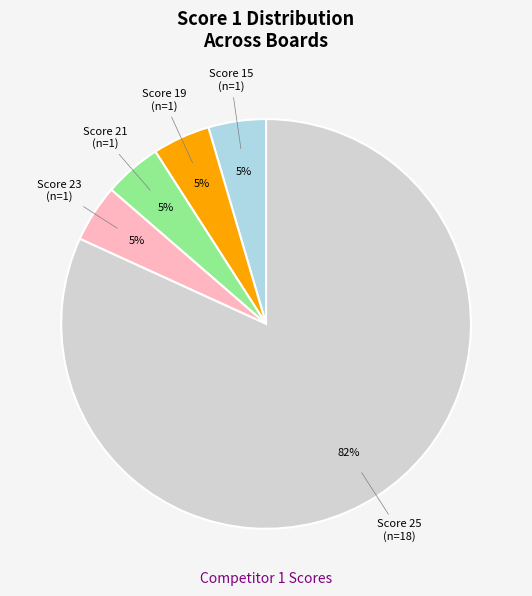

Is there any slice that represents more than half of the pie?

Yes